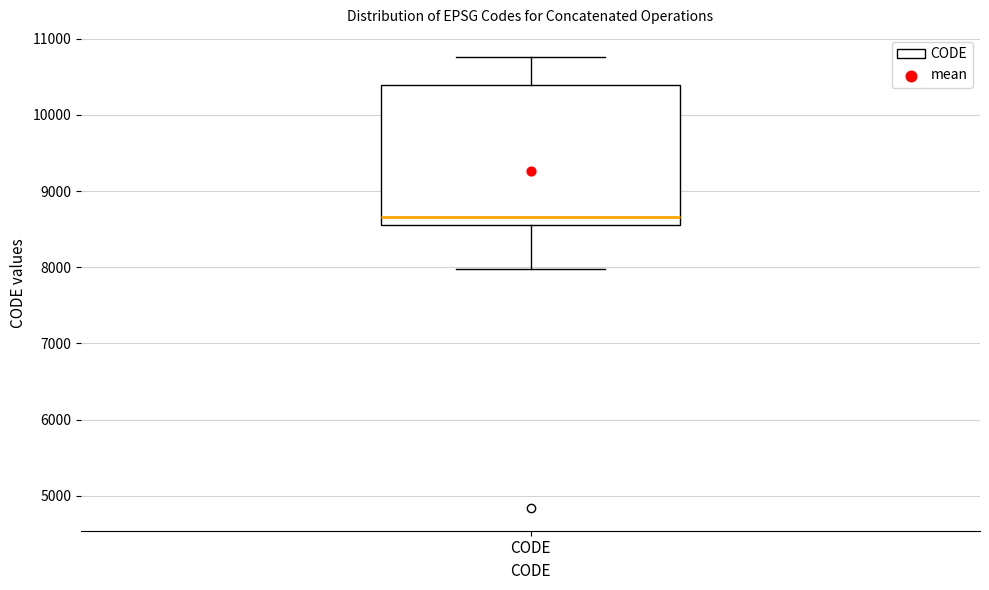

Read this box plot against the y-axis: the position of the median line, the range covered by the box, and the ends of both whiskers. The values are not printed on the chart, so give them approximately, as read against the axis.

median 8700, box 8600 to 10400, whiskers 8000 to 10800